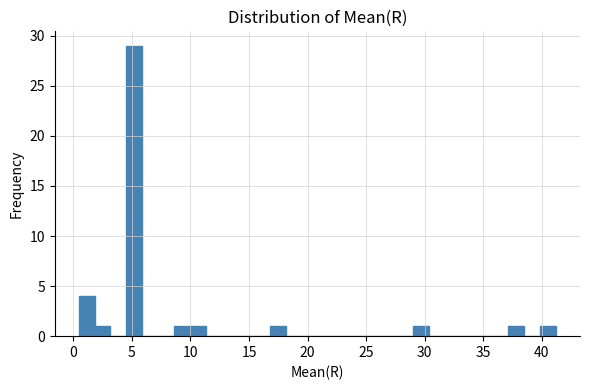

Around what value on the x-axis is the tallest bar? Give the approximate position of its centre, as read against the axis.

5.0